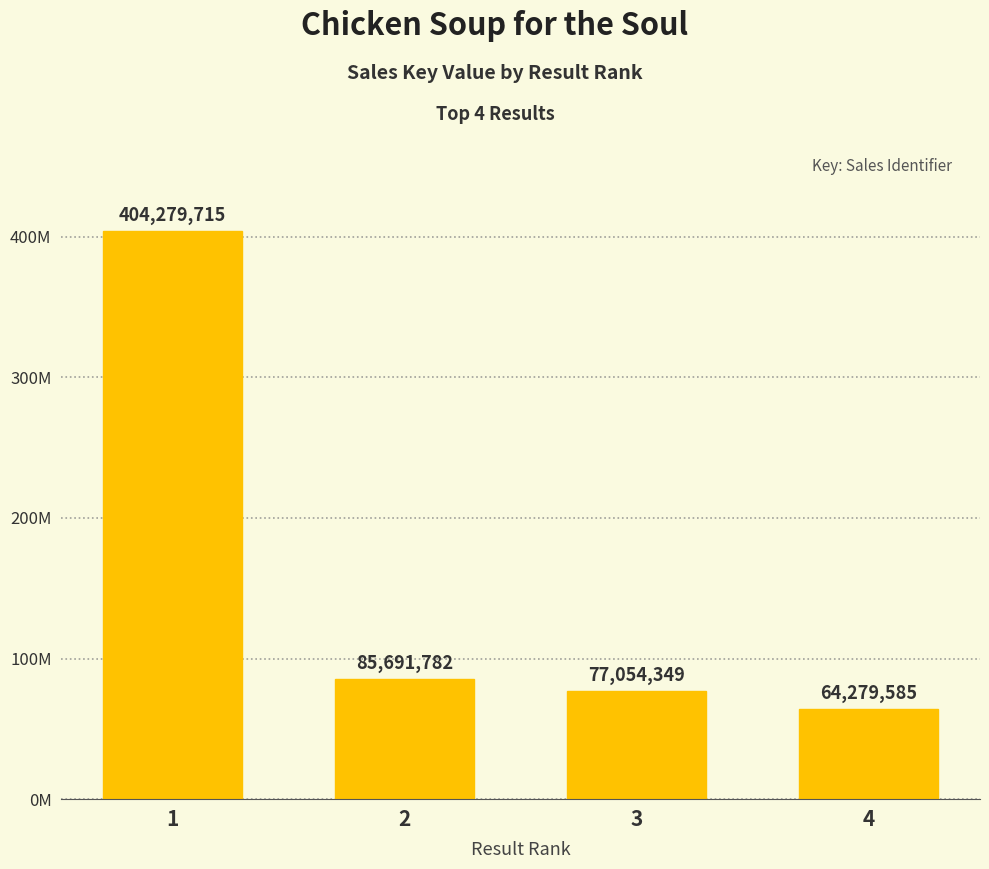

What is the difference between the second highest and second lowest values?

8637433